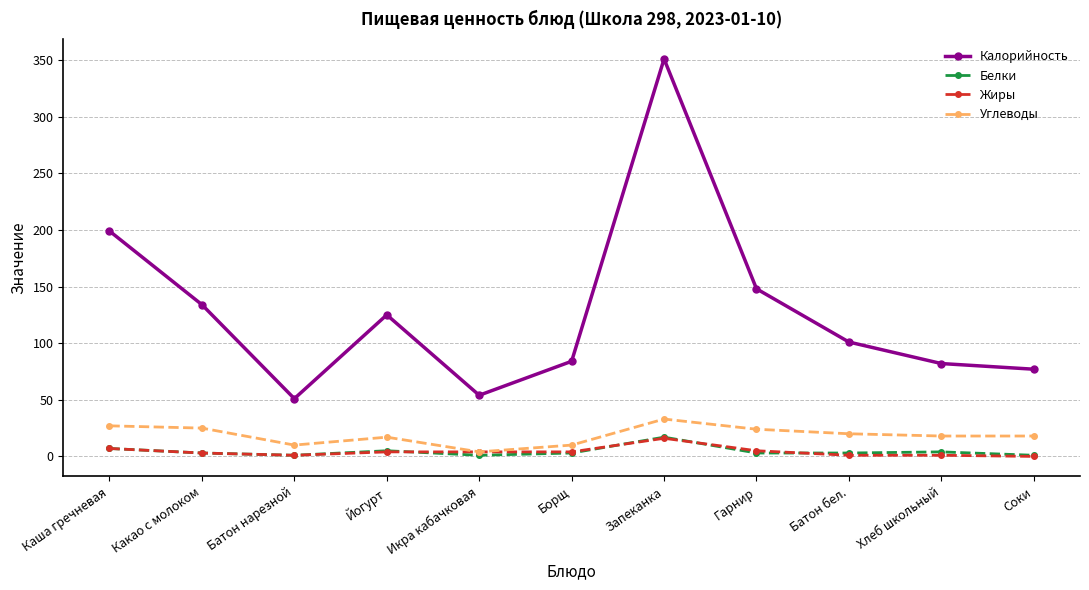

Where does the Белки series first go above 3?

Каша гречневая